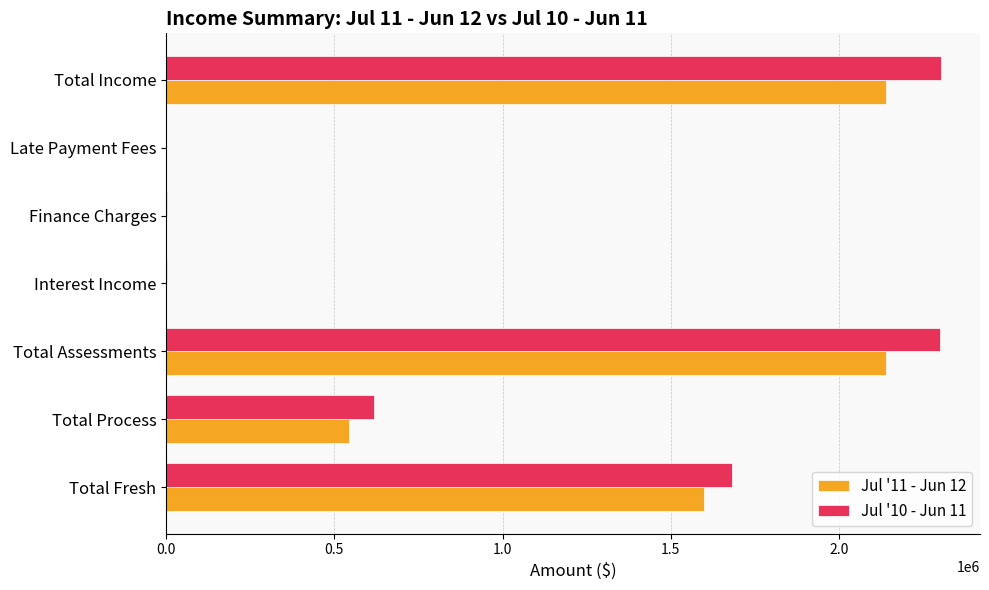

Is the value of Jul '11 - Jun 12 at Total Process greater than the value of Jul '10 - Jun 11 at Total Assessments?

No